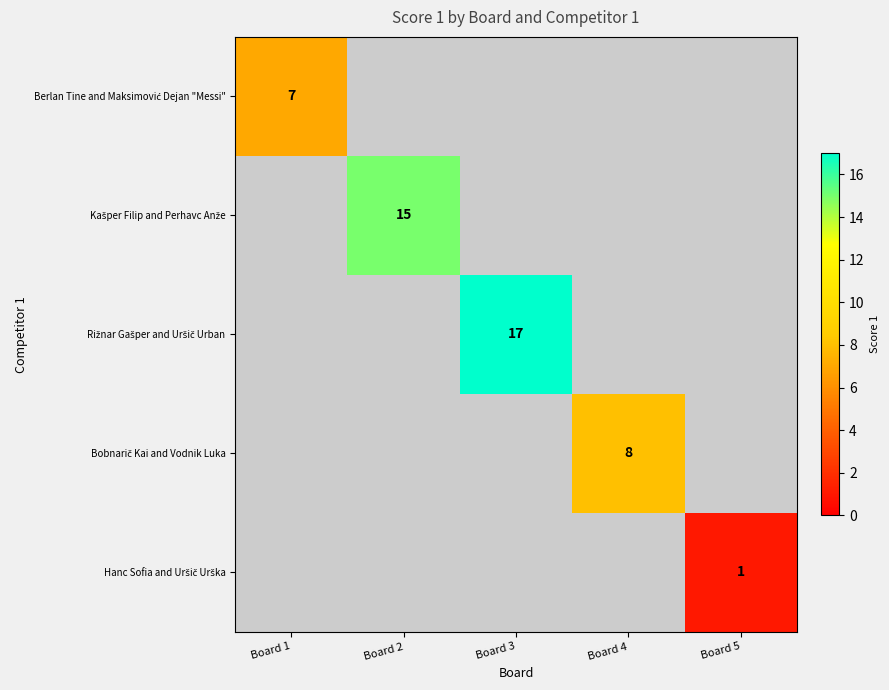

How many values in Bobnarič Kai and Vodnik Luka are above zero?

1